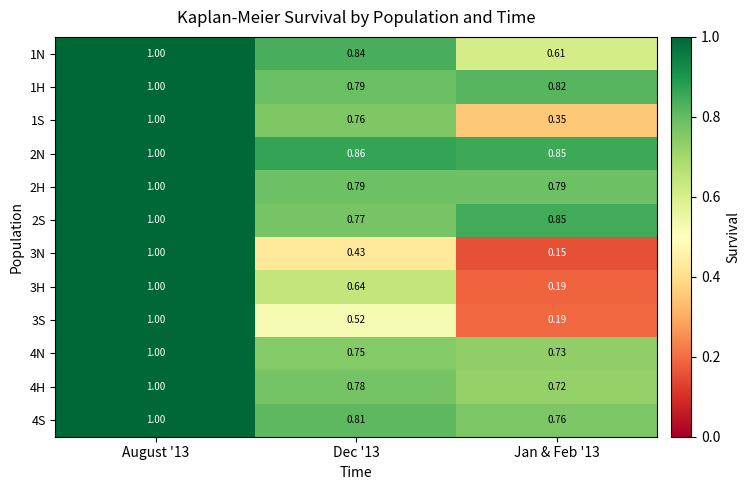

Is the value of 3H at Jan & Feb '13 greater than the value of 2S at Dec '13?

No